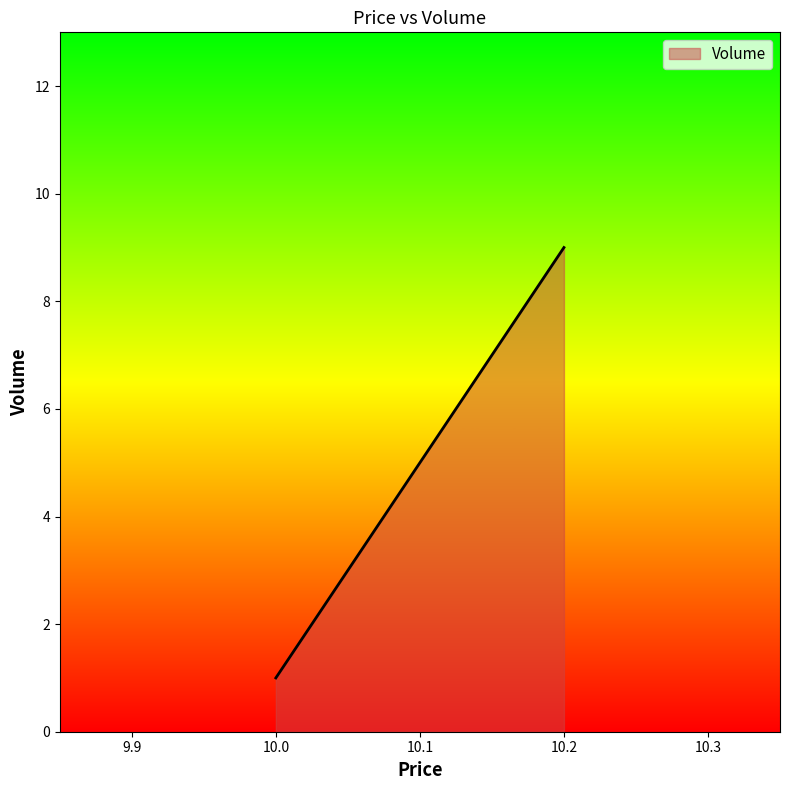

What is the difference between the values at 10.2 and 10.1?

4